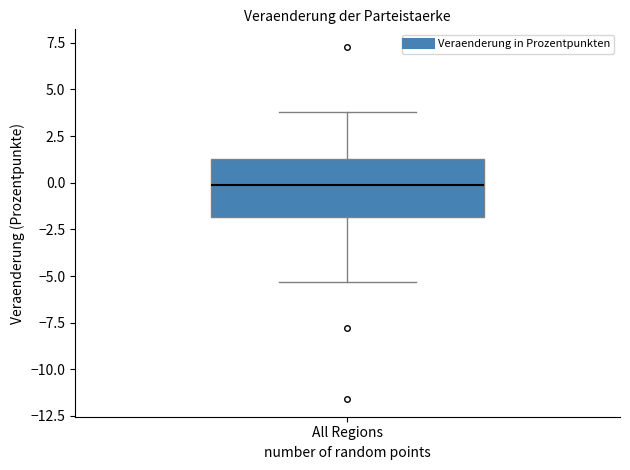

Where does the upper whisker of the box for All Regions end on the y-axis? The values are not printed on the chart, so give them approximately, as read against the axis.

4.0